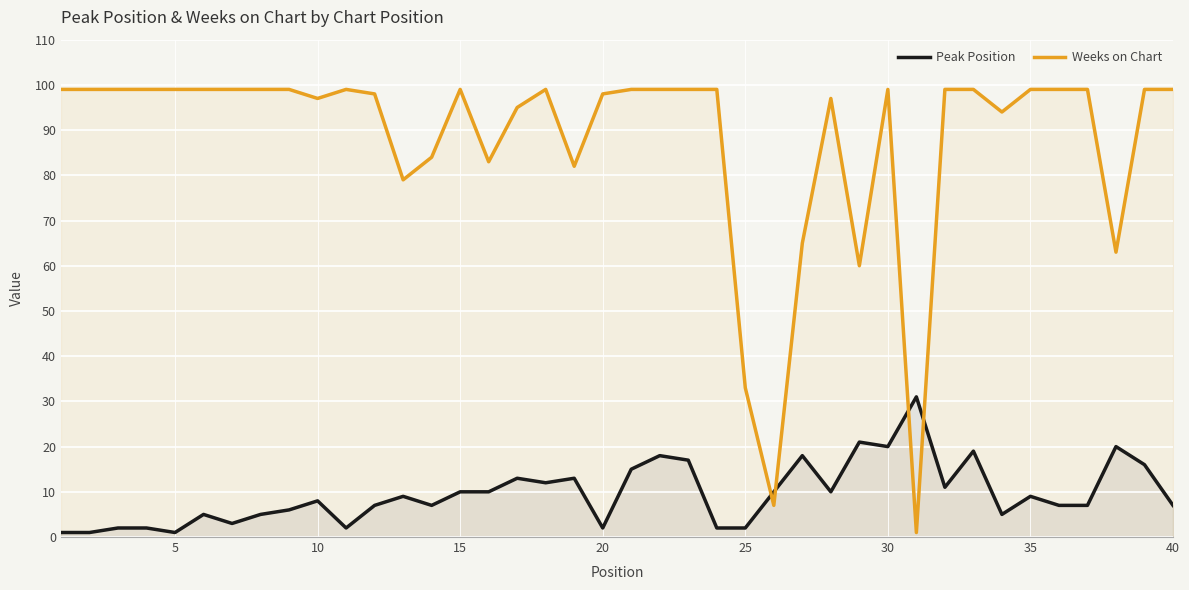

True or false: Weeks on Chart has more than 1 points higher than both neighbors.

True